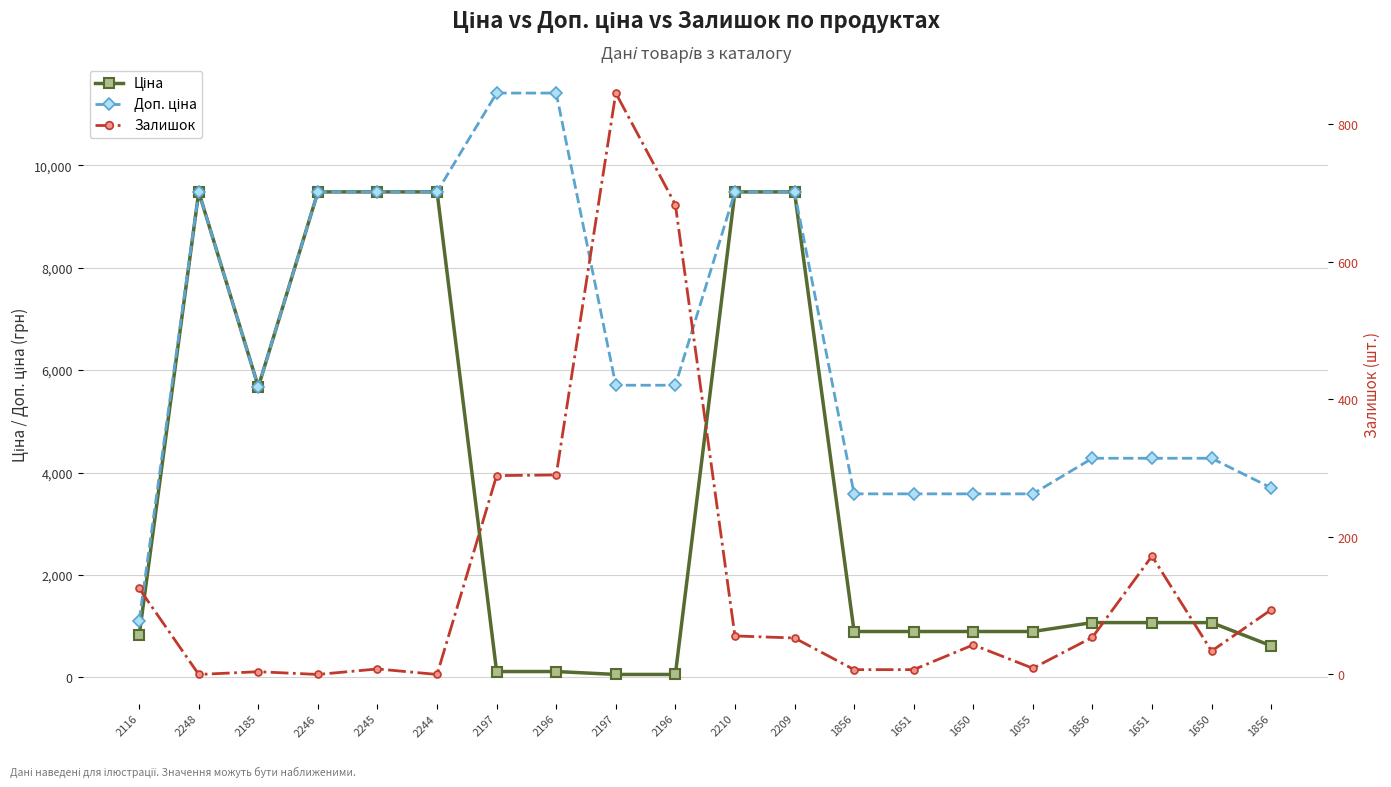

Reading right to left, extract all data points from this chart.

Ціна: 617.0	1069.8	1069.8	1069.8	895.9	895.9	895.9	895.9	9480.1	9480.1	57.0	57.0	114.1	114.1	9480.1	9480.1	9480.1	5673.8	9480.1	818.5
Доп. ціна: 3701.9	4279.1	4279.1	4279.1	3583.6	3583.6	3583.6	3583.6	9480.1	9480.1	5705.0	5705.0	11410.0	11410.0	9480.1	9480.1	9480.1	5673.8	9480.1	1109.2
Залишок: 94.0	34.0	172.0	54.0	9.0	43.0	7.0	7.0	53.0	56.0	683.0	845.0	290.0	289.0	0.0	8.0	0.0	4.0	0.0	125.0